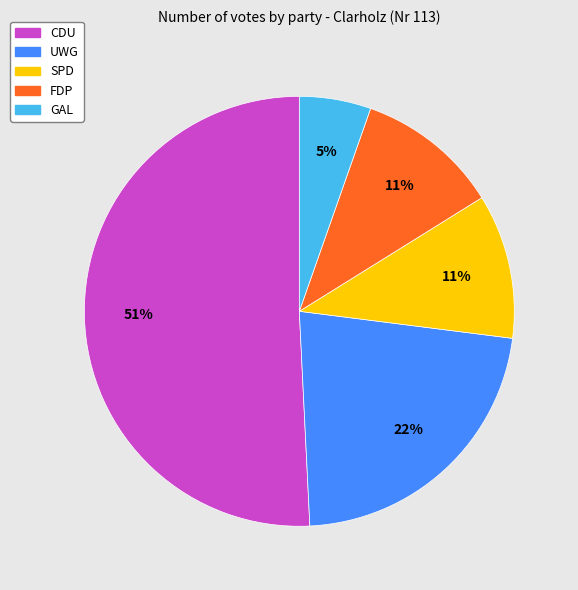

To the nearest percent, what portion does FDP represent?

11%